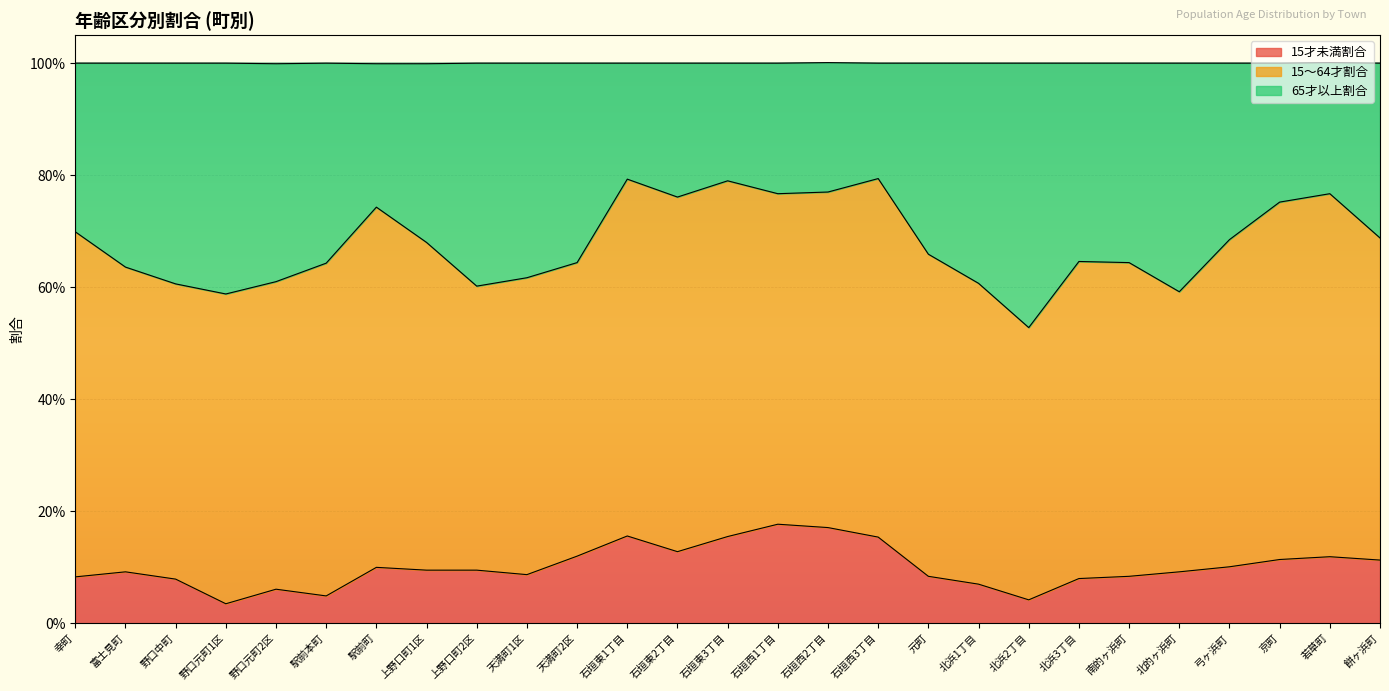

True or false: 65才以上割合 has more than 1 points higher than both neighbors.

True